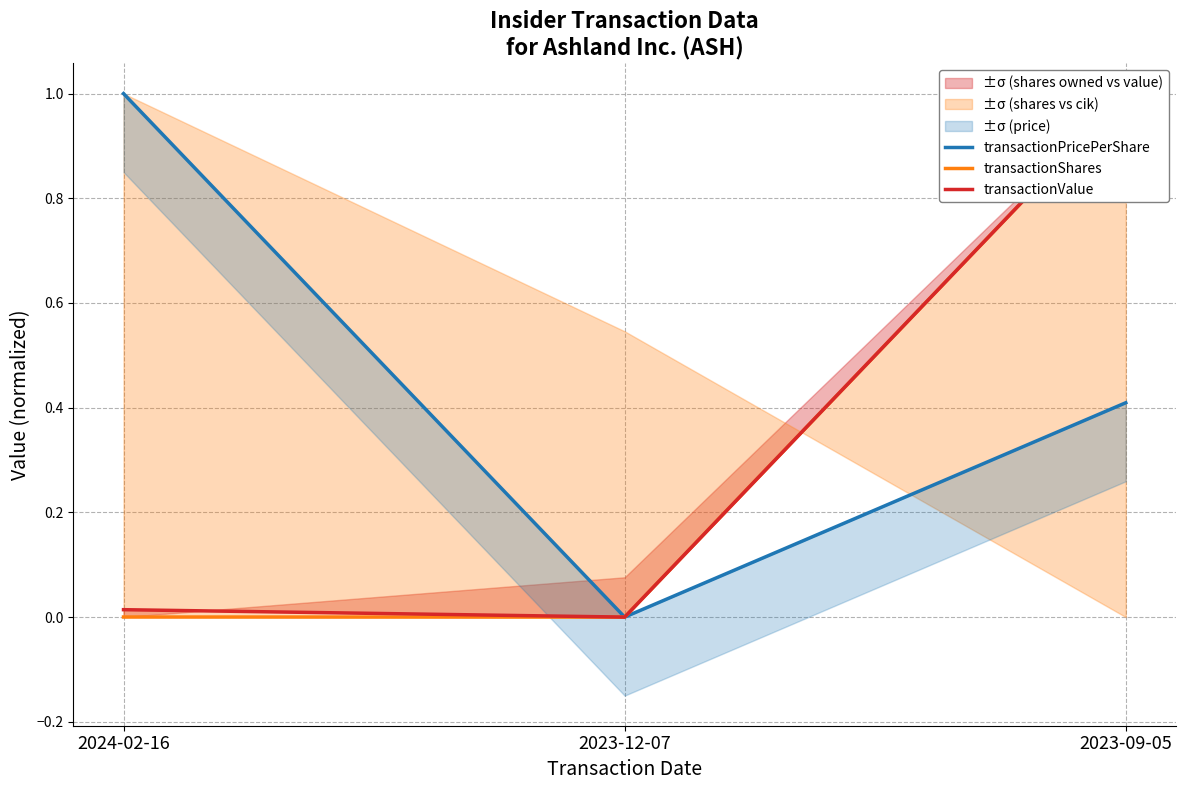

What is the maximum value shown in the chart?

1.0